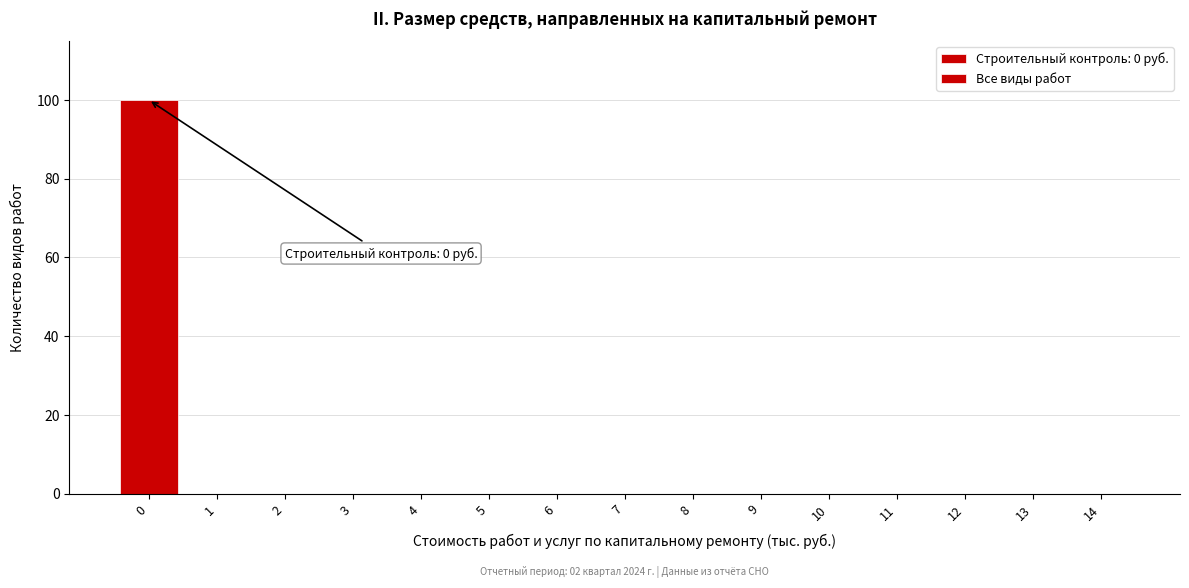

Reading right to left, list all the values displayed in this chart.

14=0	13=0	12=0	11=0	10=0	9=0	8=0	7=0	6=0	5=0	4=0	3=0	2=0	1=0	0=100